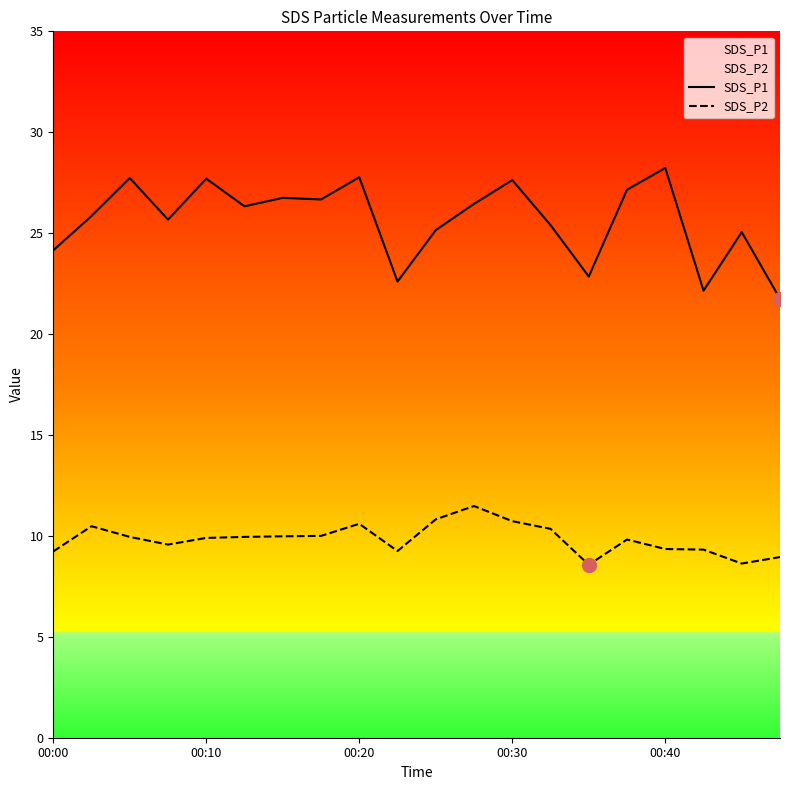

Between 19 and 15, which is larger?

15